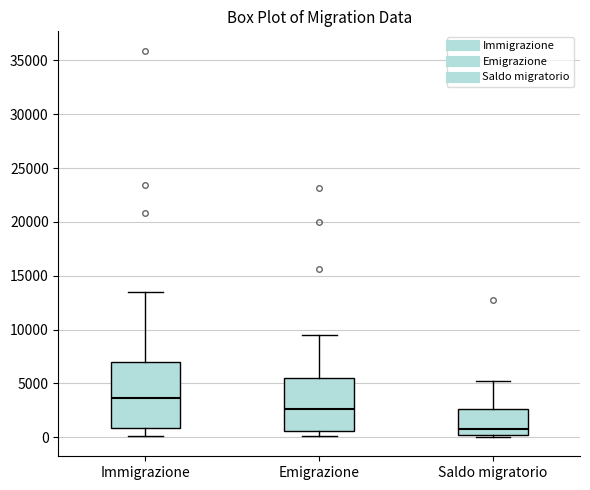

Where does the median line of the box for Saldo migratorio sit on the y-axis? The values are not printed on the chart, so give them approximately, as read against the axis.

500